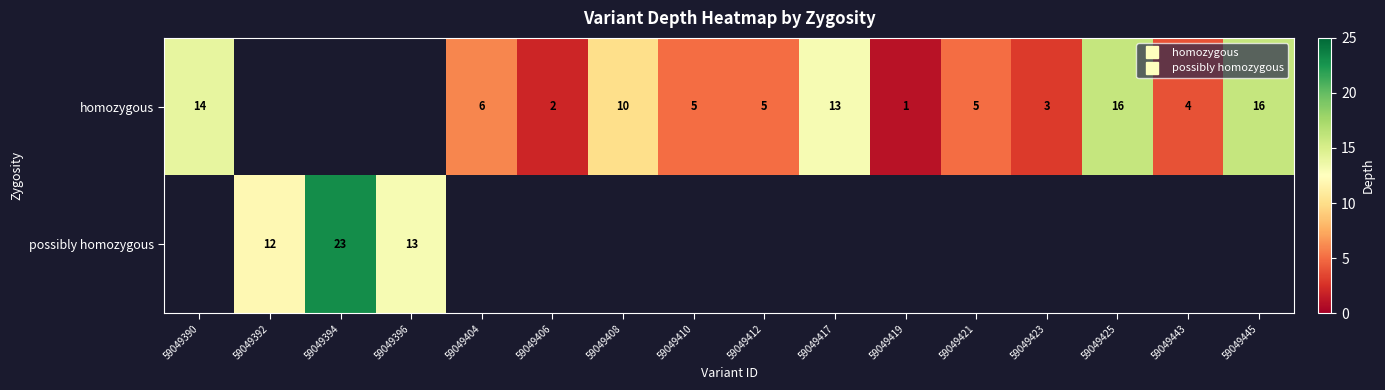

The value of possibly homozygous at 59049394 is 12.1. True or false?

False